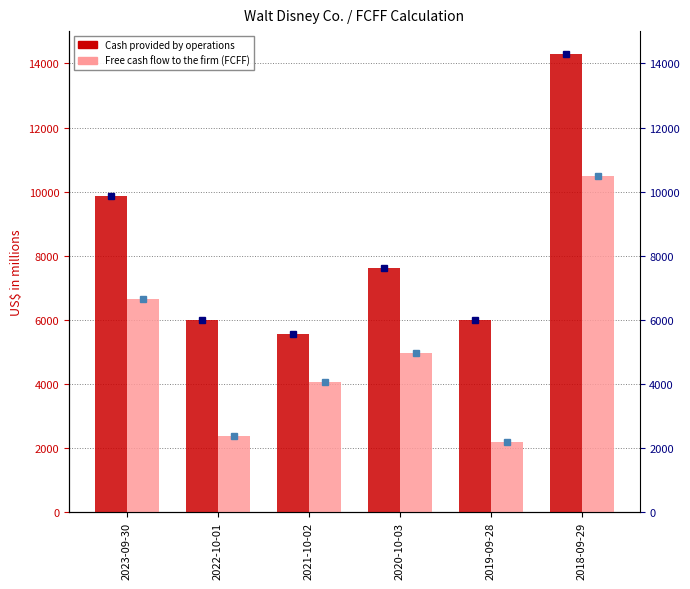

Reading left to right, what are all the values shown in this chart?

Cash provided by operations: 2023-09-30=9866	2022-10-01=6002	2021-10-02=5566	2020-10-03=7616	2019-09-28=5984	2018-09-29=14295
Free cash flow to the firm (FCFF): 2023-09-30=6657	2022-10-01=2367	2021-10-02=4046	2020-10-03=4950	2019-09-28=2176	2018-09-29=10501